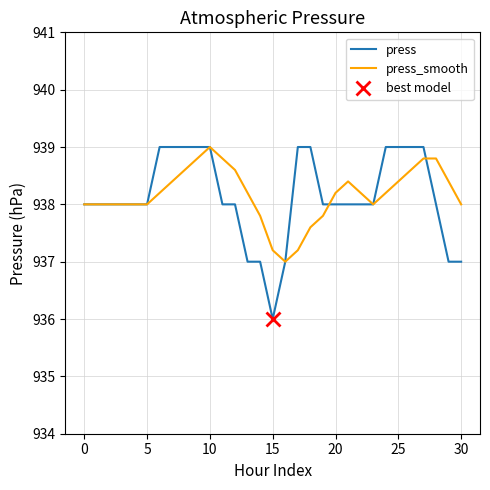

Which category has the highest value in the press_smooth series?

10